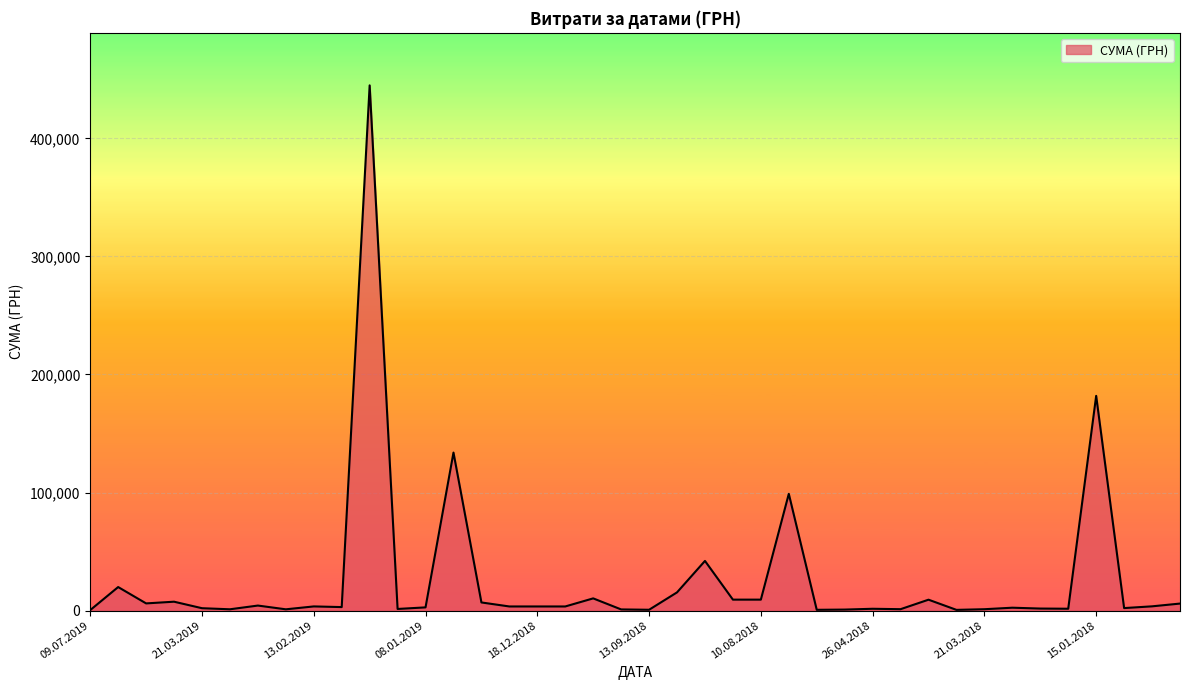

What is the difference between the maximum and minimum values?

444498.9